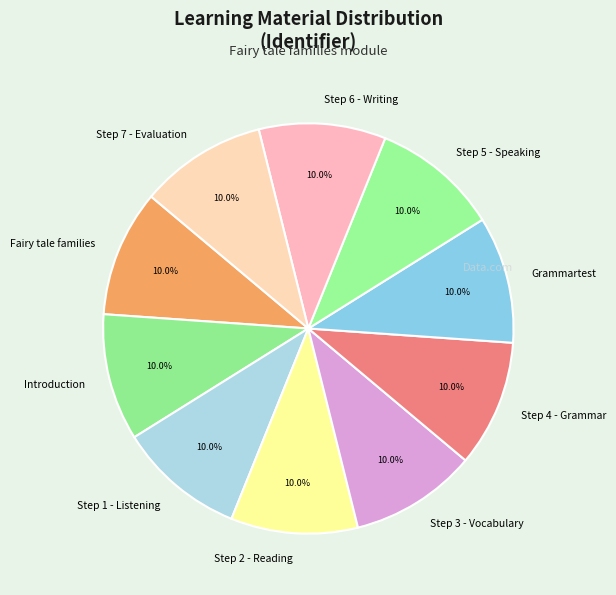

How many segments does this pie chart have?

10